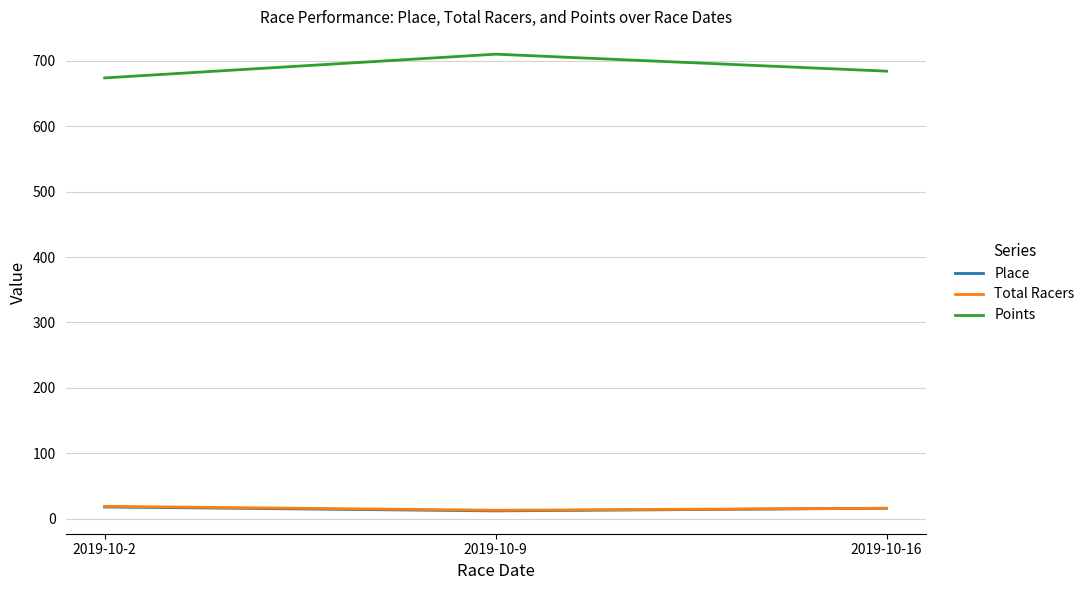

Where is Total Racers nearest to the value 16?

2019-10-16